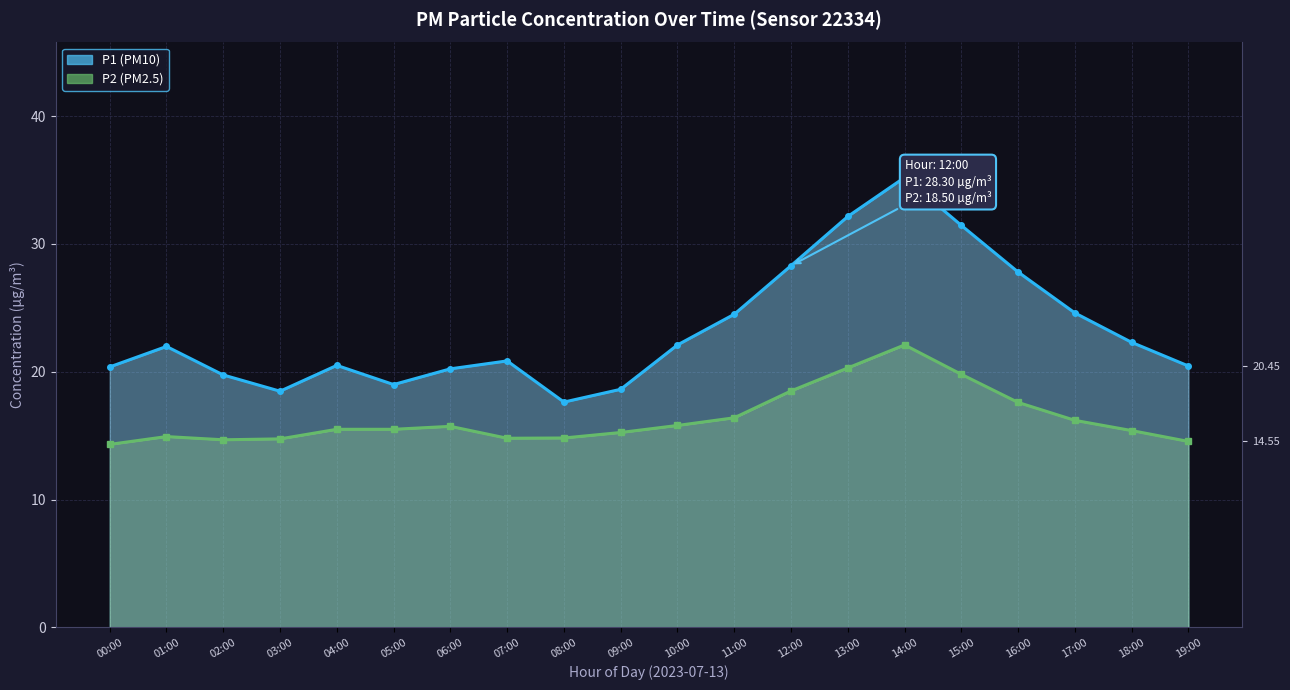

At which category does P2 reach its first local valley?

02:00